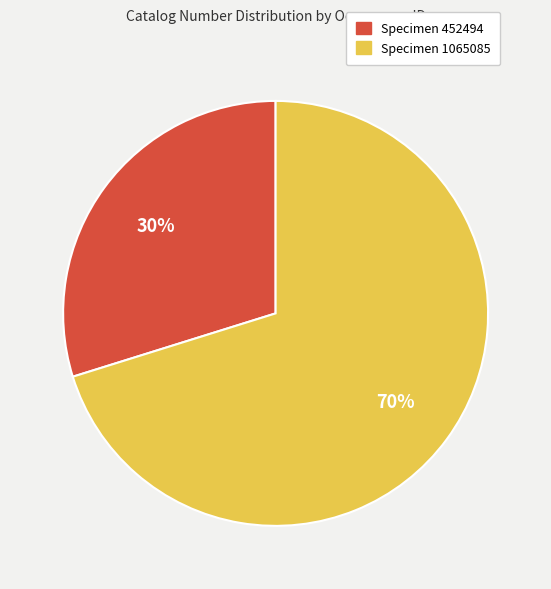

How many slices are in this pie chart?

2